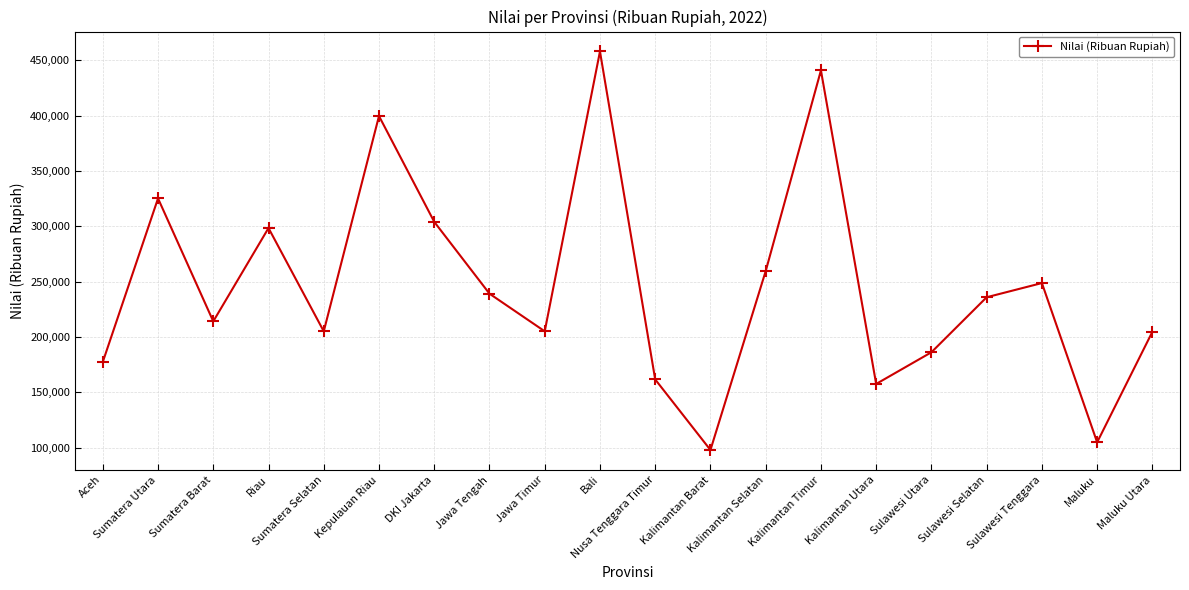

How many lines are shown in the chart?

1